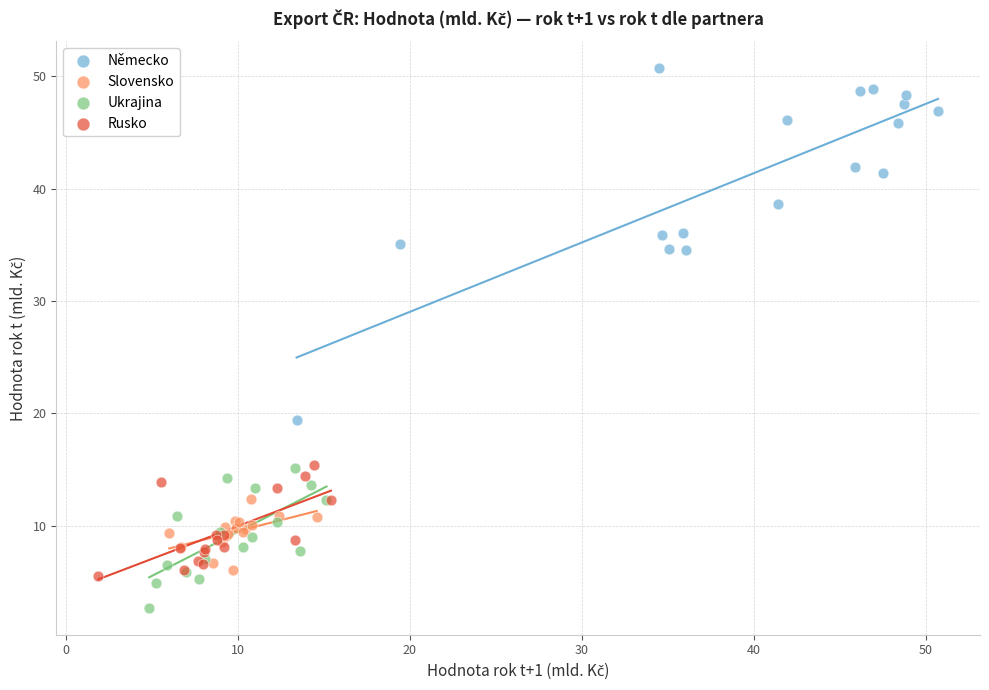

Which series reaches the maximum Y coordinate?

Německo